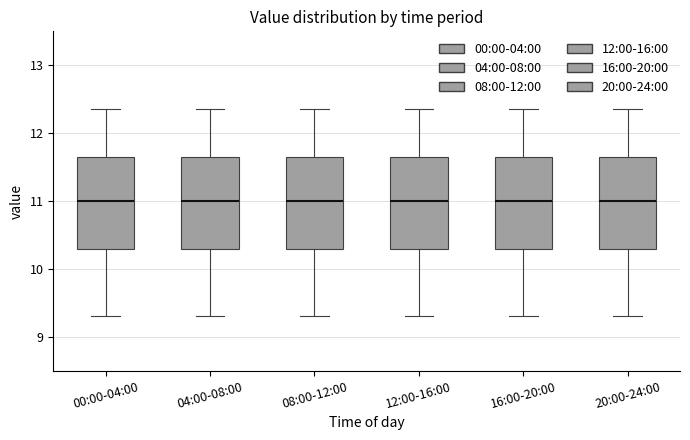

Reading left to right, transcribe this box plot: for each box, give where its median line is, the range the box spans, and where its two whiskers end, as read against the y-axis. The values are not printed on the chart, so give them approximately, as read against the axis.

00:00-04:00: median 11.0, box 10.3 to 11.7, whiskers 9.3 to 12.4
04:00-08:00: median 11.0, box 10.3 to 11.7, whiskers 9.3 to 12.4
08:00-12:00: median 11.0, box 10.3 to 11.7, whiskers 9.3 to 12.4
12:00-16:00: median 11.0, box 10.3 to 11.7, whiskers 9.3 to 12.4
16:00-20:00: median 11.0, box 10.3 to 11.7, whiskers 9.3 to 12.4
20:00-24:00: median 11.0, box 10.3 to 11.7, whiskers 9.3 to 12.4